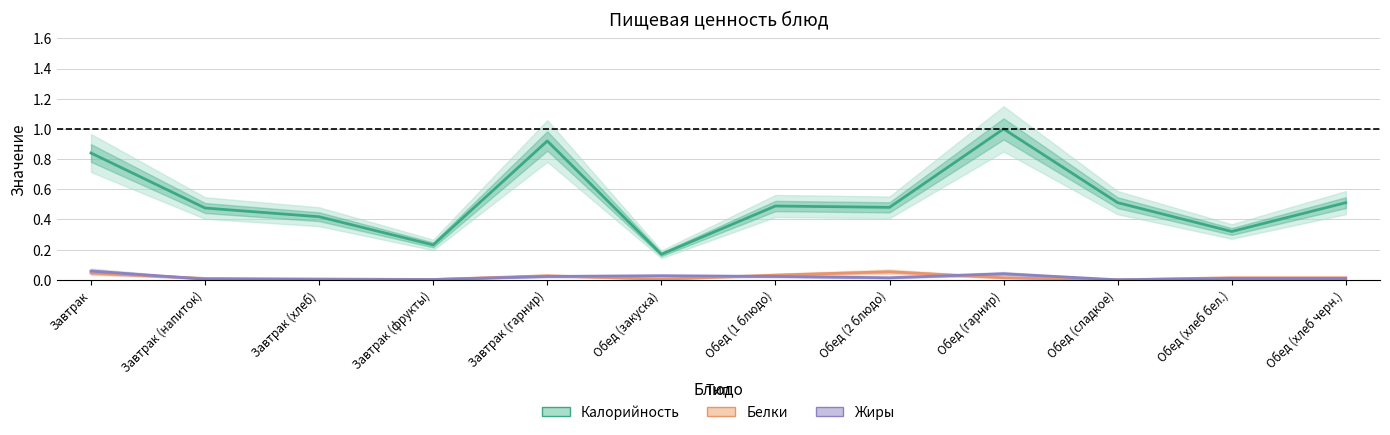

What is the label of the 3rd point from the left?

Завтрак (хлеб)